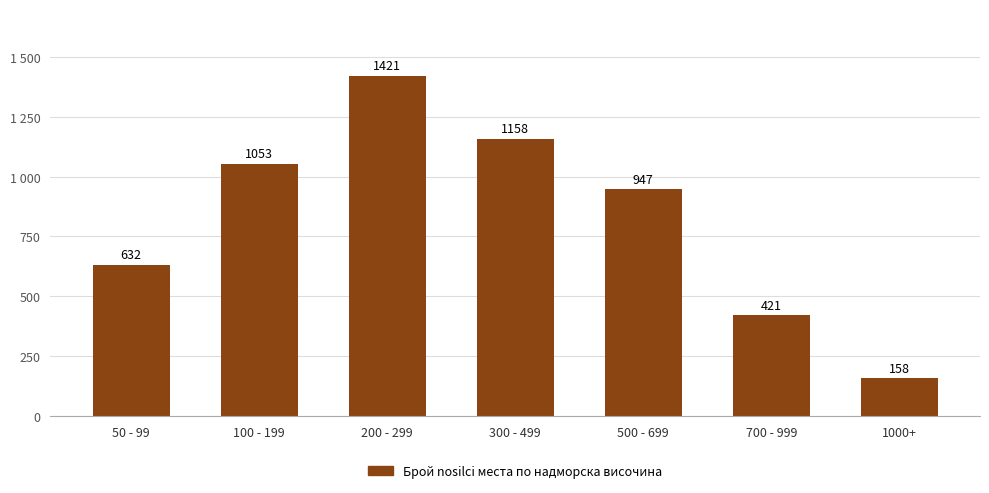

Are the bars grouped side by side (vs. stacked)?

No